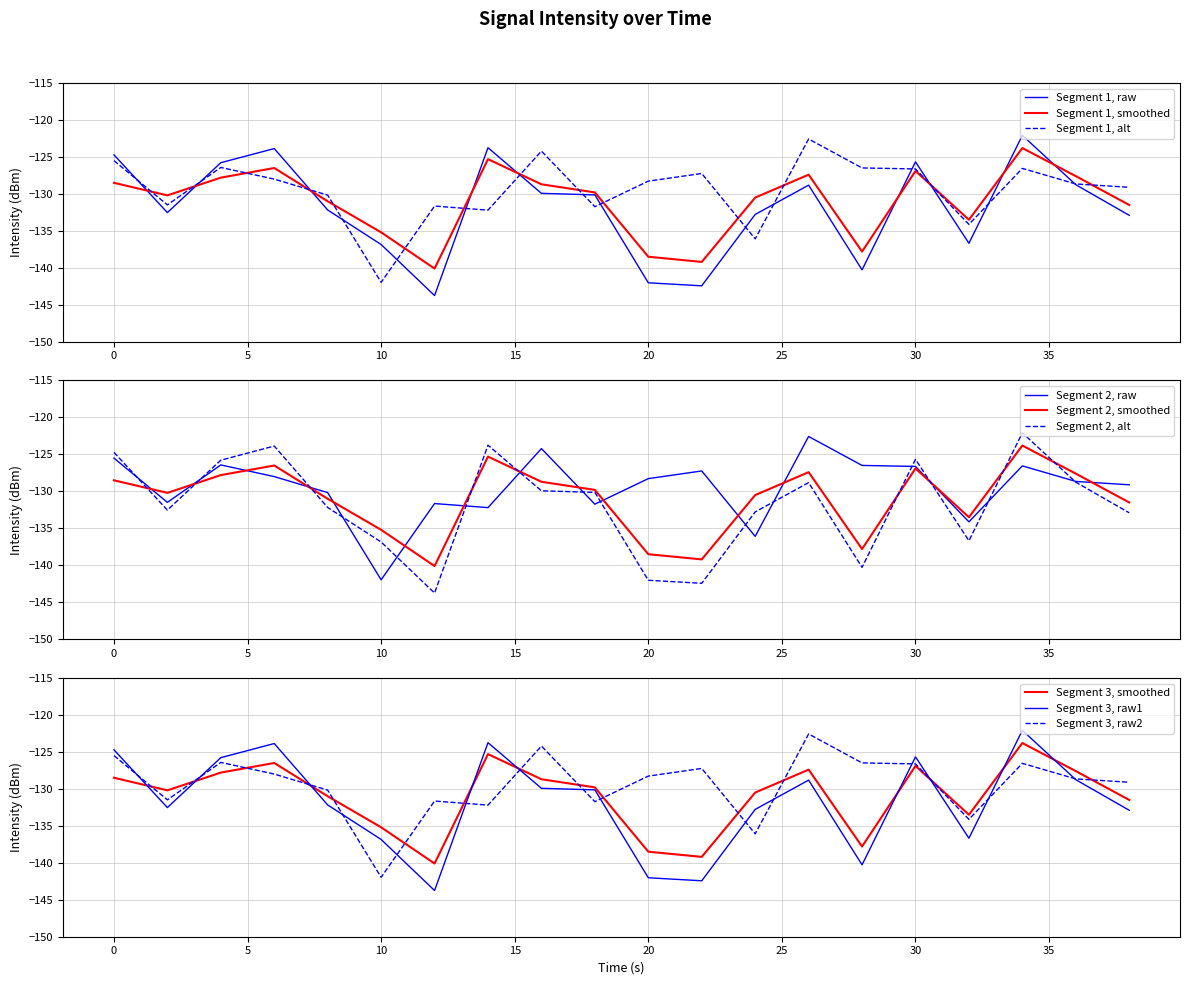

What is the difference between the second highest and minimum values in the intensity_min1 series?

20.0